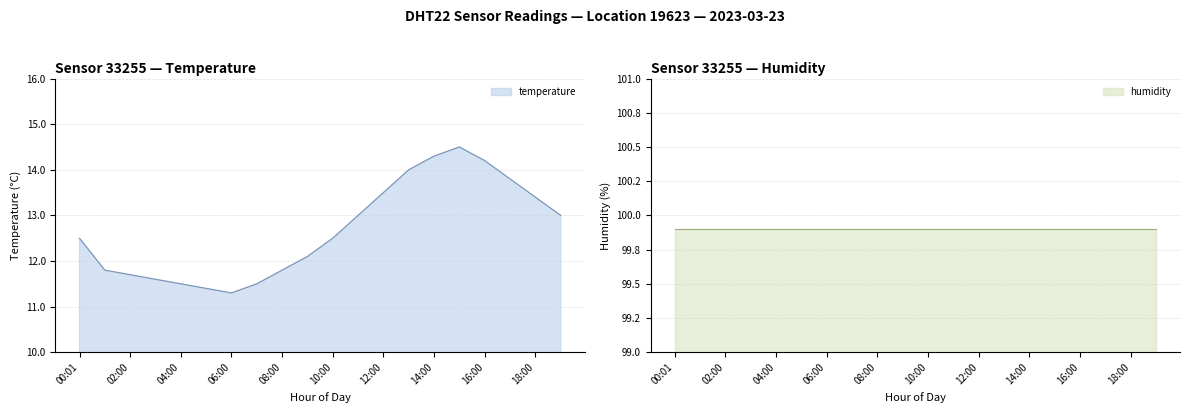

True or false: the data shows 11.4 at 05:00.

True